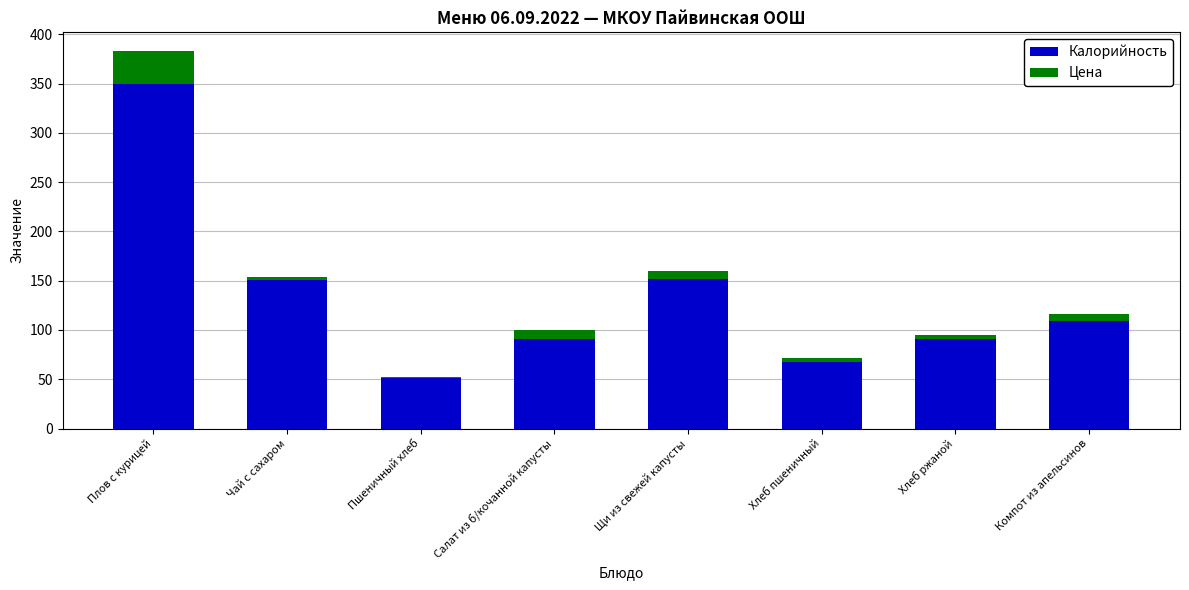

How many categories are shown in the chart?

8